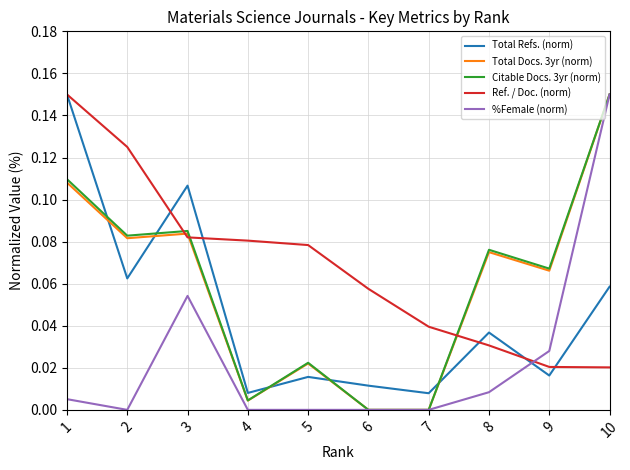

Which series has the largest total across all categories?

Ref. / Doc. (norm)